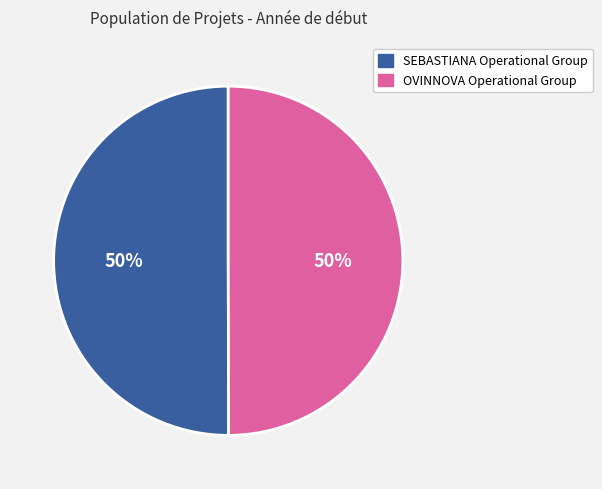

Count the number of slices in the pie.

2